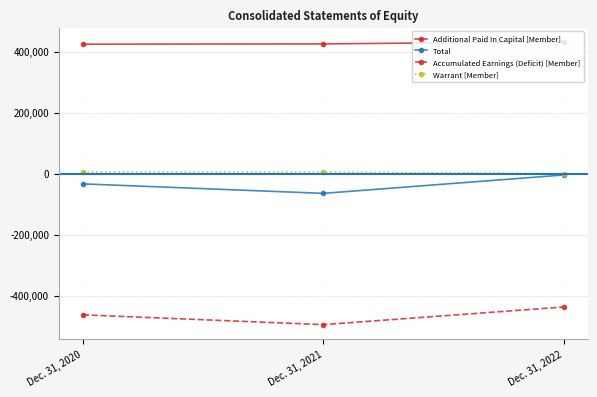

List the labels in order of Total value, largest first.

Dec. 31, 2022, Dec. 31, 2020, Dec. 31, 2021